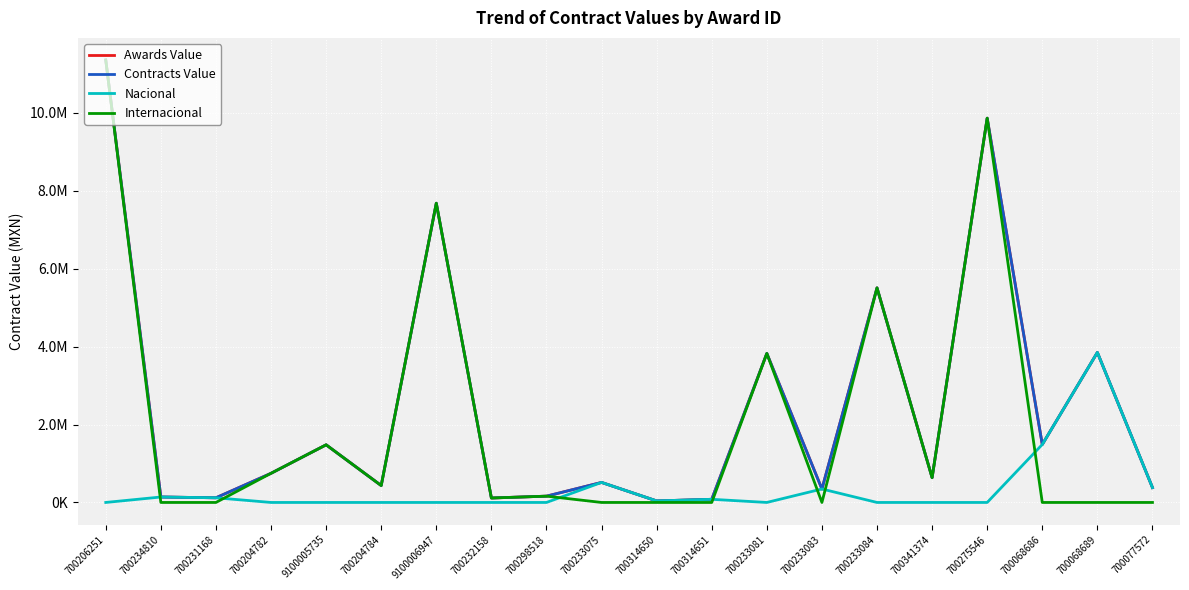

Where is the first local maximum for Nacional?

700234810